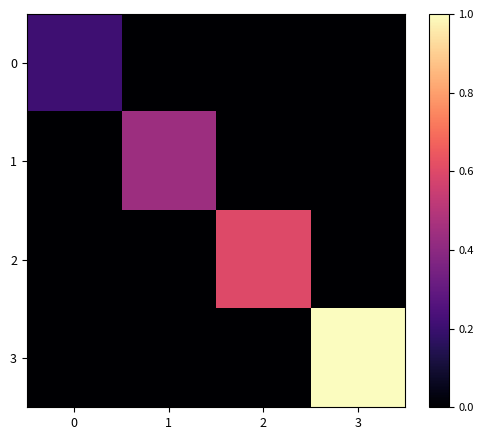

Reading left to right, transcribe all the data shown in this chart.

0: 0=0.2	1=0.0	2=0.0	3=0.0
1: 0=0.0	1=0.4	2=0.0	3=0.0
2: 0=0.0	1=0.0	2=0.6	3=0.0
3: 0=0.0	1=0.0	2=0.0	3=1.0